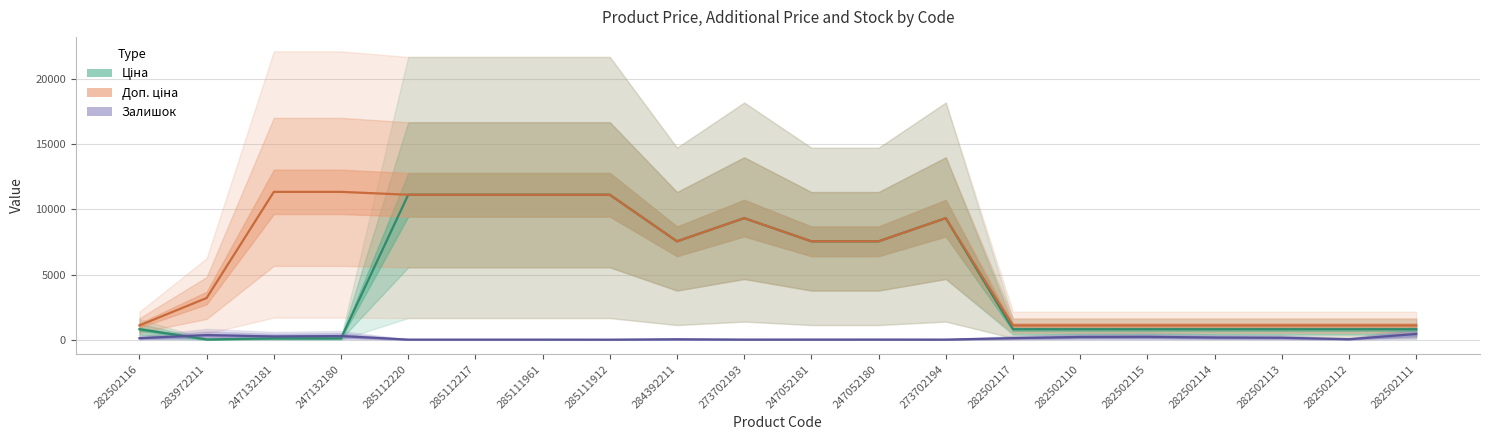

True or false: Ціна has a value of 11113.6 at 285111912.

True